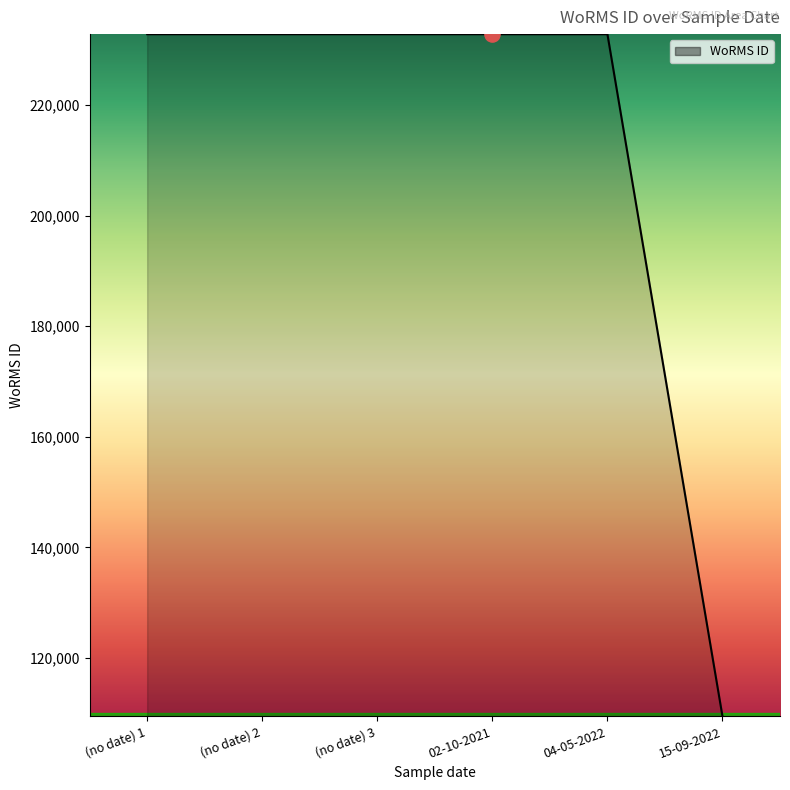

Which has a higher value, 02-10-2021 or 15-09-2022?

02-10-2021